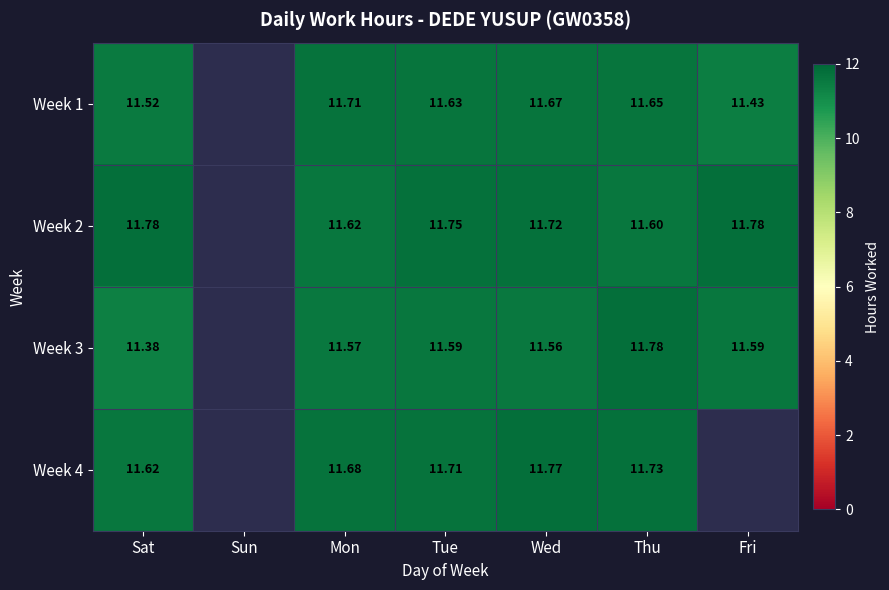

What is the greatest value displayed?

11.8